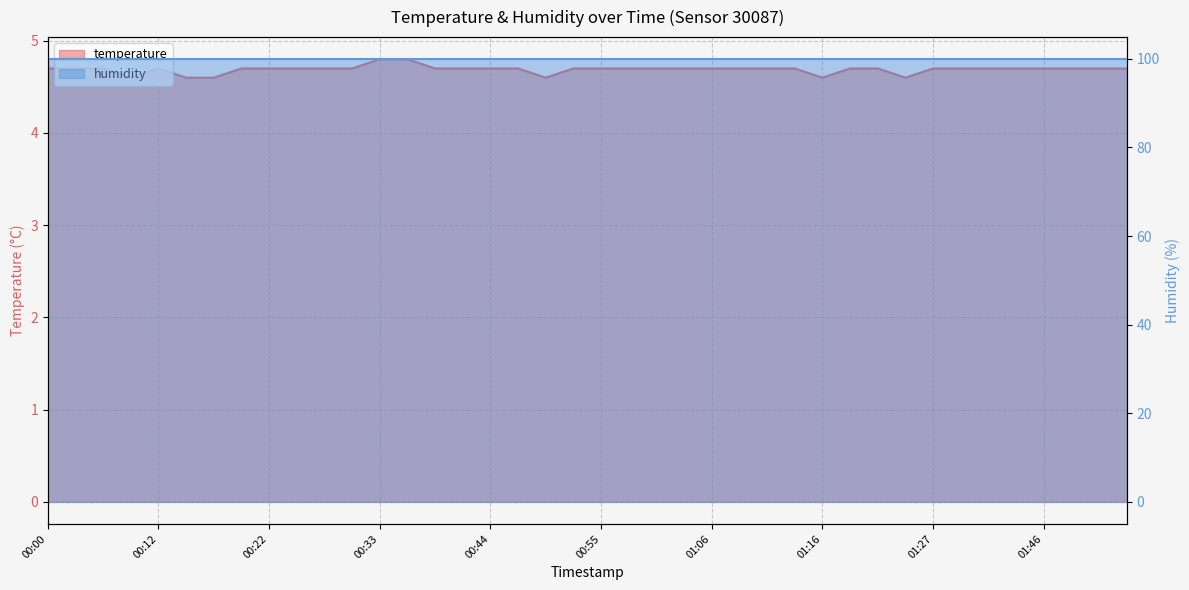

Reading left to right, transcribe all the data shown in this chart.

00:00=4.7	00:03=4.7	00:06=4.7	00:09=4.6	00:12=4.7	00:14=4.6	00:17=4.6	00:20=4.7	00:22=4.7	00:25=4.7	00:28=4.7	00:31=4.7	00:33=4.8	00:36=4.8	00:39=4.7	00:41=4.7	00:44=4.7	00:47=4.7	00:50=4.6	00:52=4.7	00:55=4.7	00:58=4.7	01:00=4.7	01:03=4.7	01:06=4.7	01:09=4.7	01:12=4.7	01:14=4.7	01:16=4.6	01:19=4.7	01:21=4.7	01:24=4.6	01:27=4.7	01:32=4.7	01:35=4.7	01:41=4.7	01:46=4.7	01:52=4.7	01:55=4.7	02:01=4.7